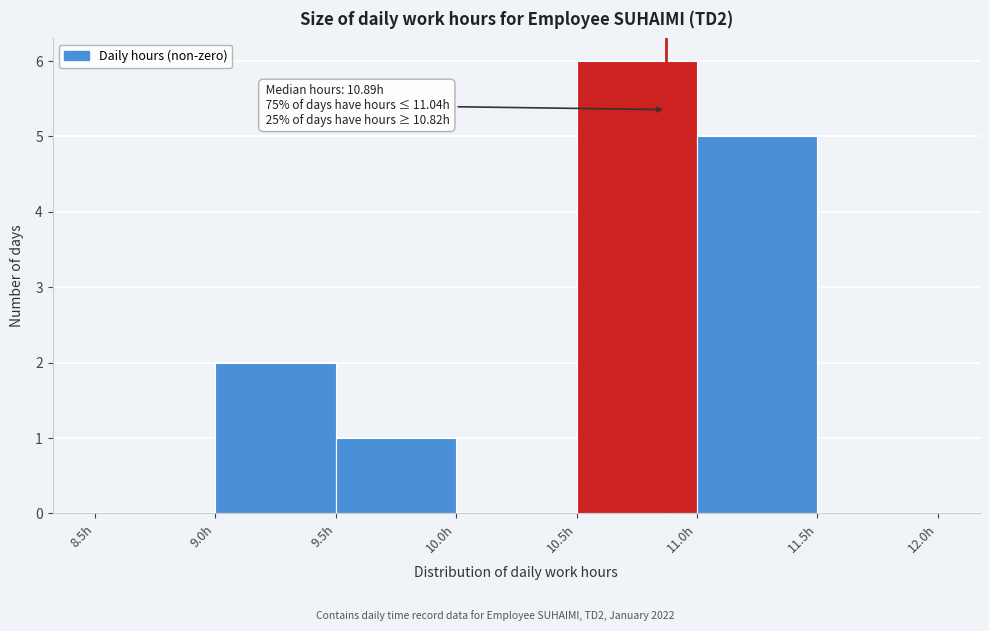

Over which range of the x-axis is the bar tallest?

10.5 to 11.0